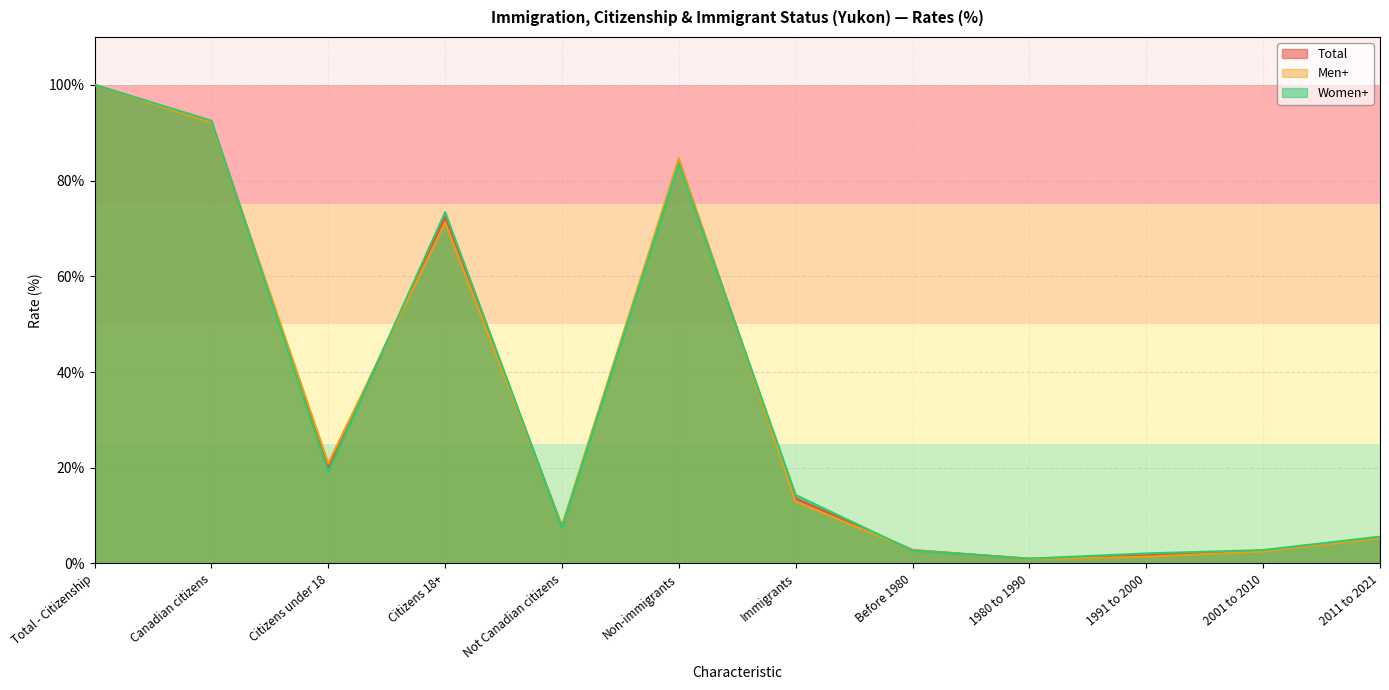

What is the value of the Total point at the 3rd from the left?

20.0